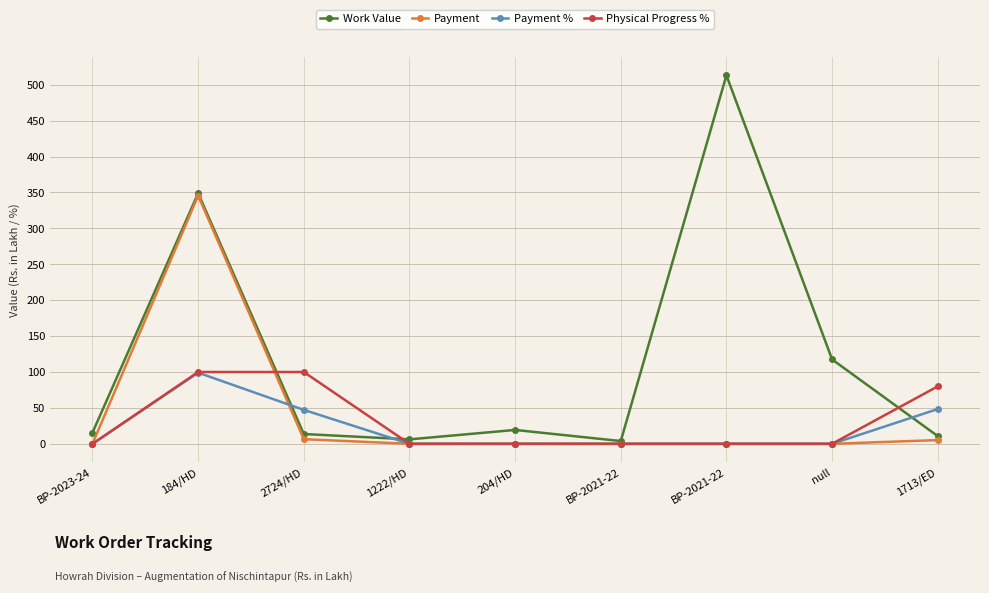

How many data points in Work Value are less than 15?

4